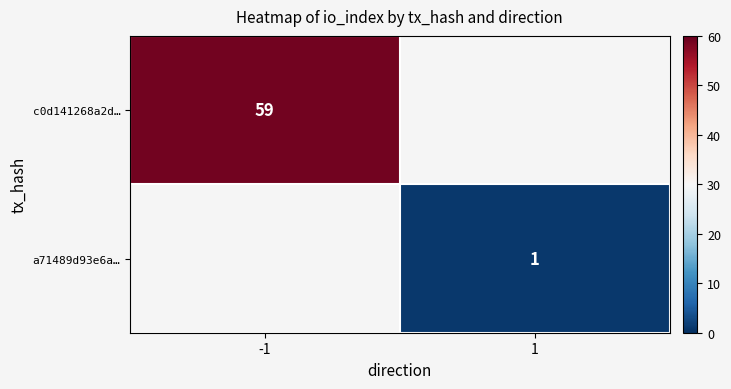

Is it true that a71489d93e6a… equals 0.4 at 1?

False